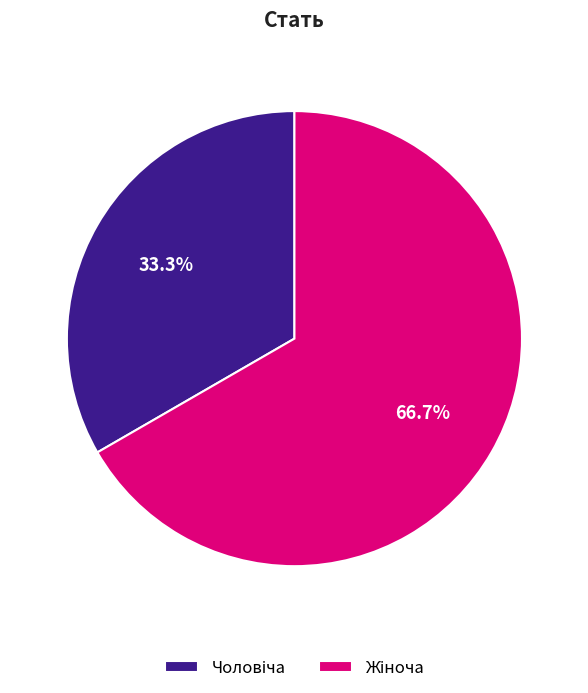

Does any single category account for the majority?

Yes